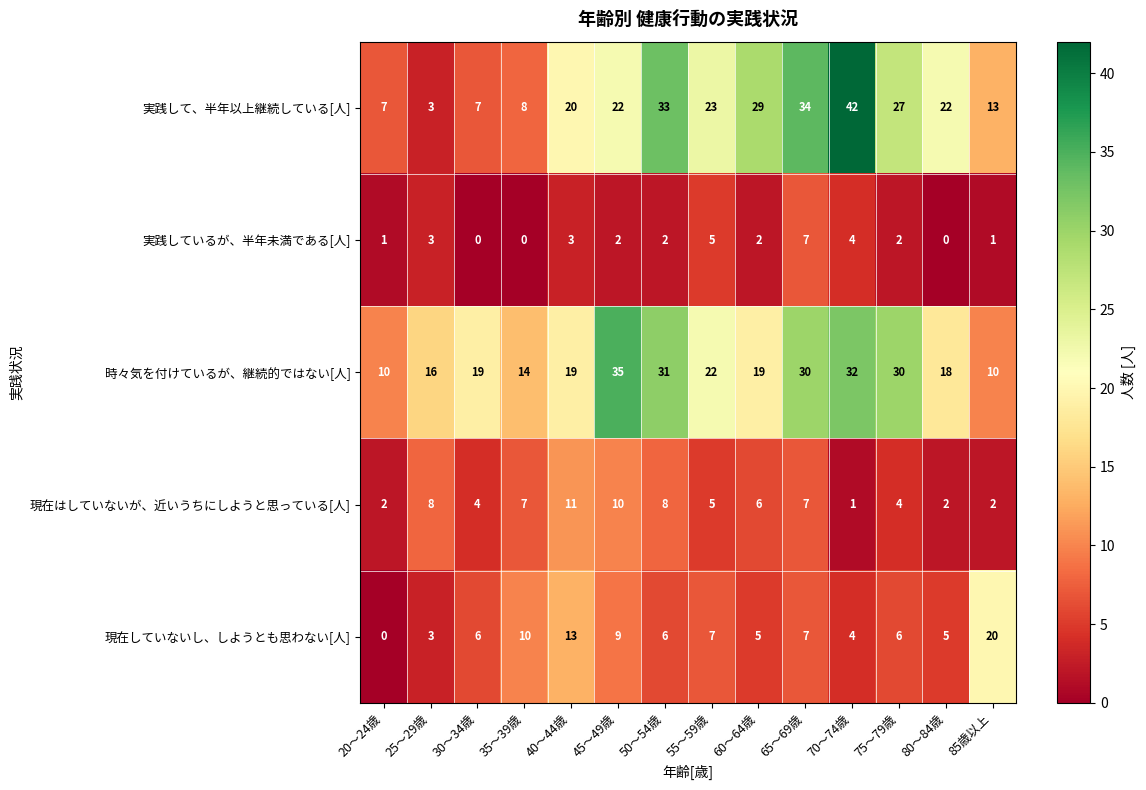

At how many categories does at least one series exceed 11?

13